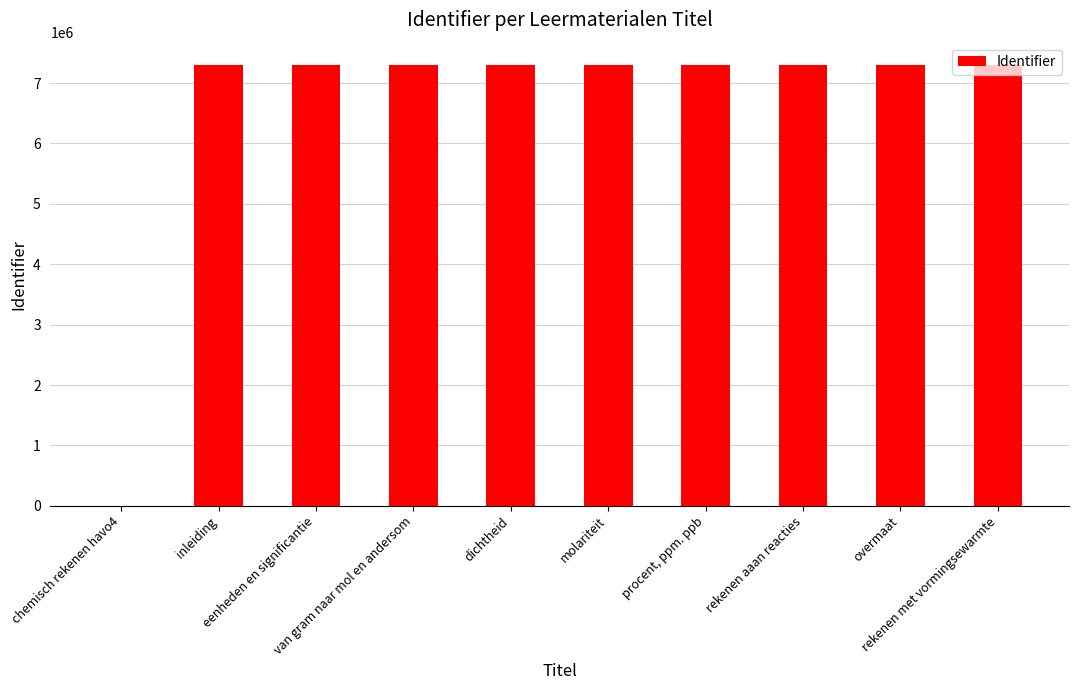

Are the bars horizontal?

No